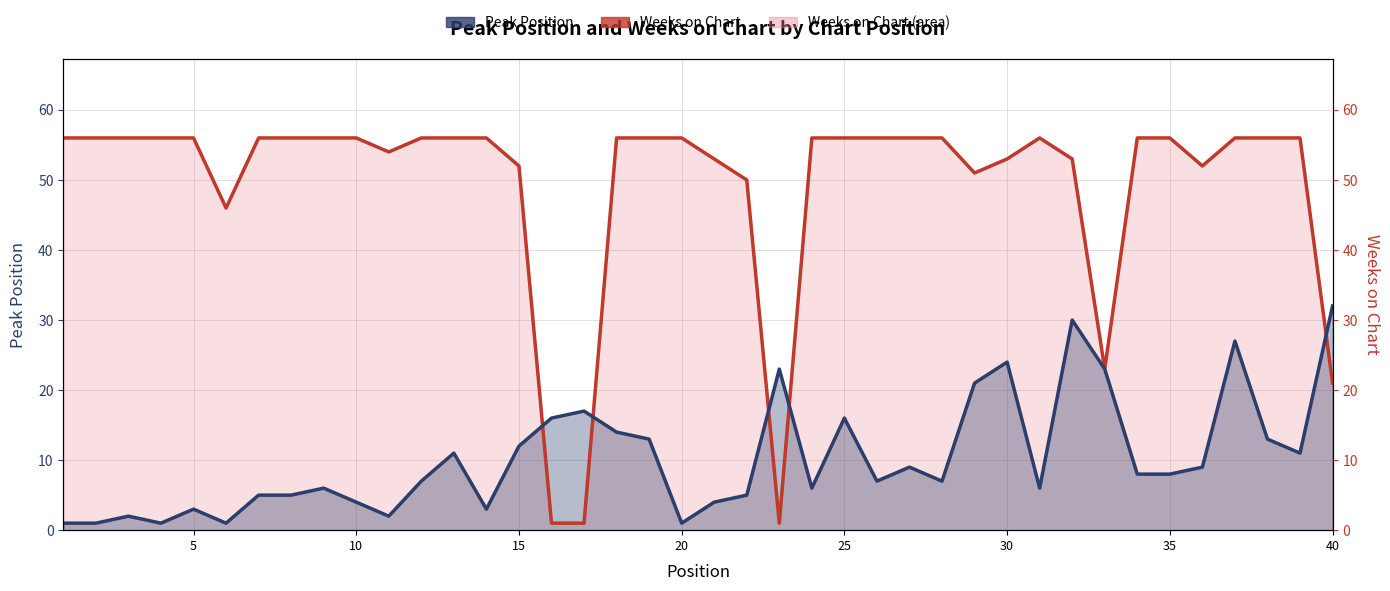

How many values in the Weeks on Chart (line) series are below 56?

14